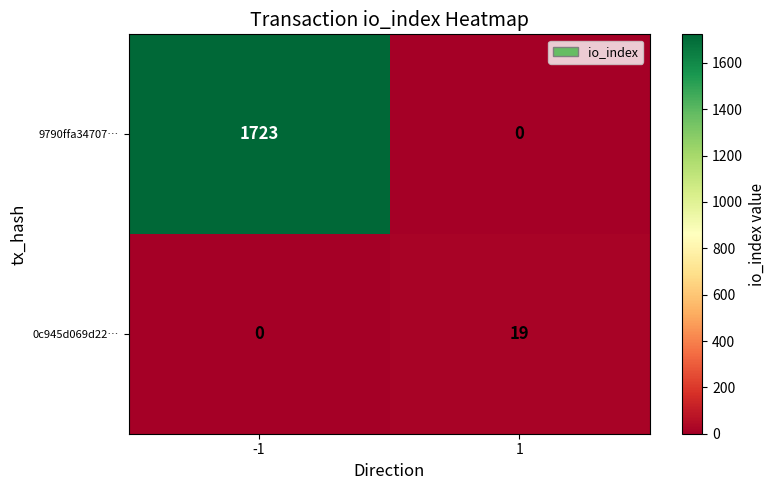

What is the spread (max minus min) of values at -1?

1723